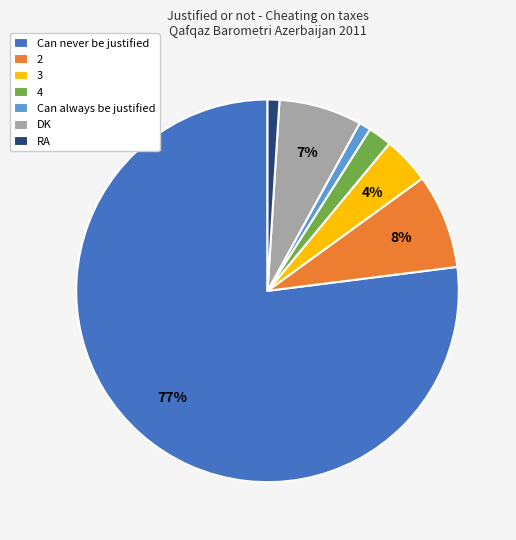

To the nearest percent, what portion does 3 represent?

4%